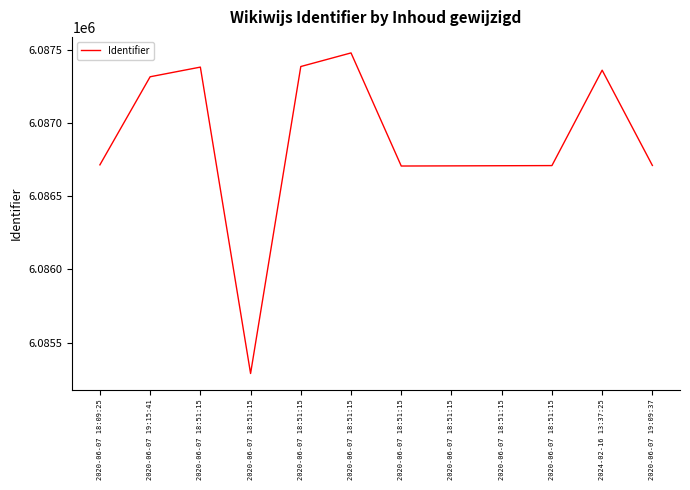

Reading right to left, transcribe all the data shown in this chart.

2020-06-07 19:09:37=6086711	2024-02-16 13:37:25=6087362	2020-06-07 18:51:15=6086710	2020-06-07 18:51:15=6086709	2020-06-07 18:51:15=6086708	2020-06-07 18:51:15=6086707	2020-06-07 18:51:15=6087480	2020-06-07 18:51:15=6087387	2020-06-07 18:51:15=6085289	2020-06-07 18:51:15=6087383	2020-06-07 19:15:41=6087317	2020-06-07 18:09:25=6086715